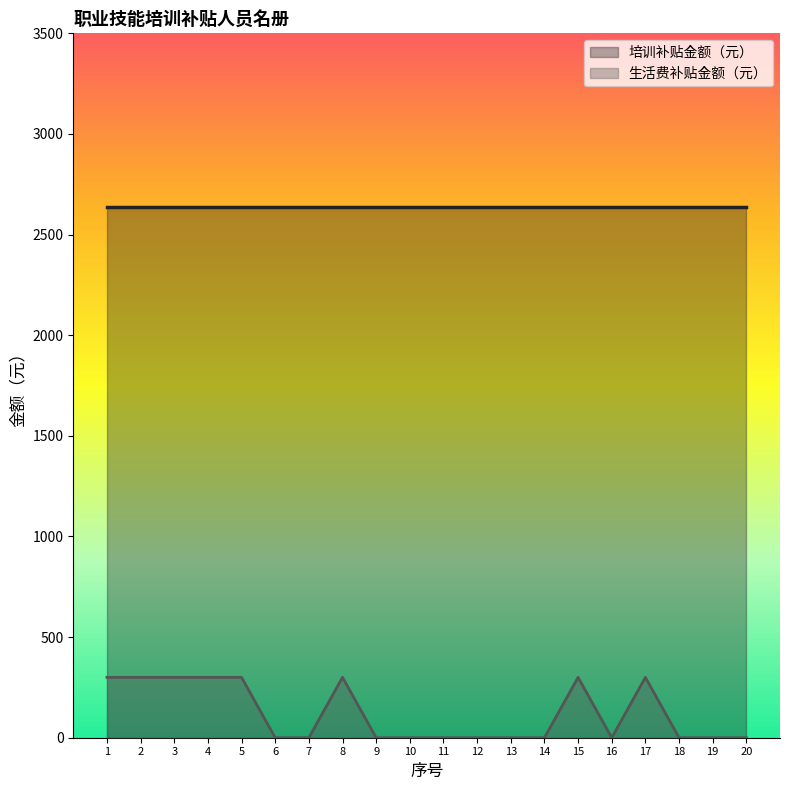

What is the lowest value of the 培训补贴金额（元） series?

2635